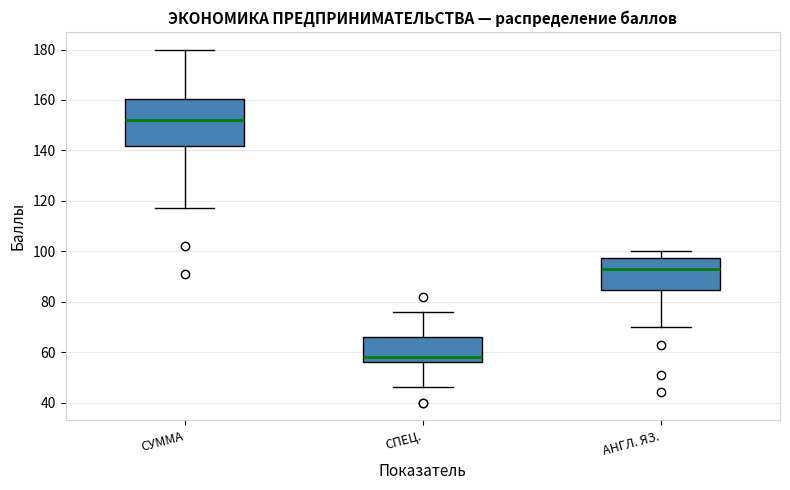

Reading left to right, read every box against the y-axis: the position of its median line, the range the box covers, and the ends of its whiskers. The values are not printed on the chart, so give them approximately, as read against the axis.

СУММА: median 152, box 142 to 160, whiskers 118 to 180
СПЕЦ.: median 58, box 56 to 66, whiskers 46 to 76
АНГЛ. ЯЗ.: median 94, box 84 to 98, whiskers 70 to 100